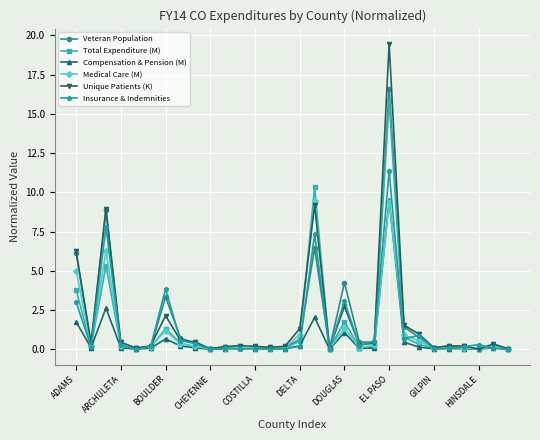

Which series has the largest range (max minus min)?

Unique Patients (K)